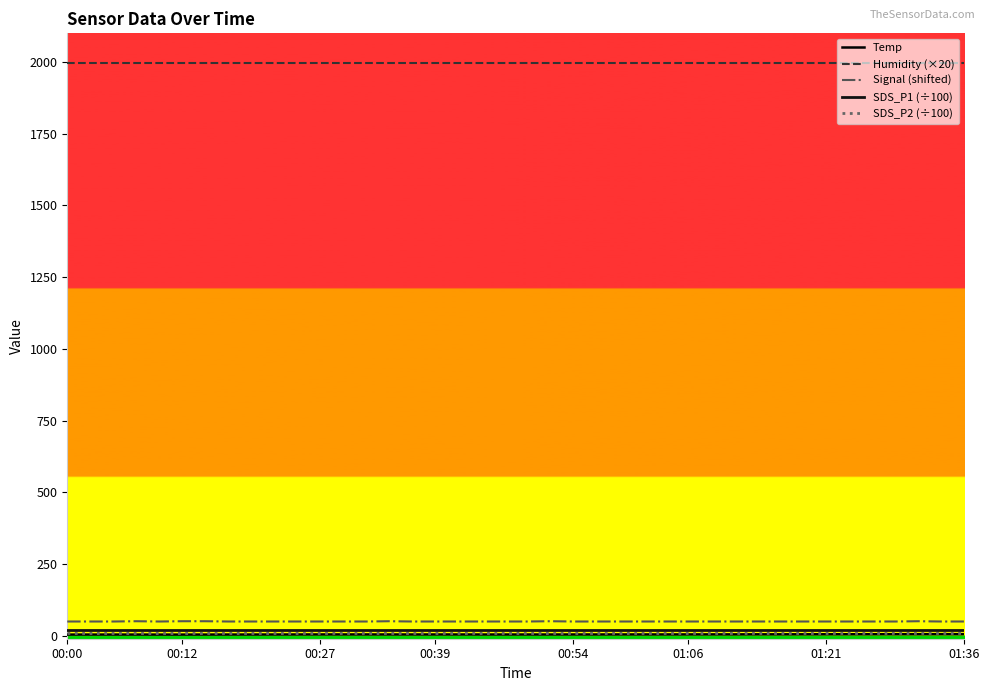

Does the chart display data point markers on the line(s)?

No